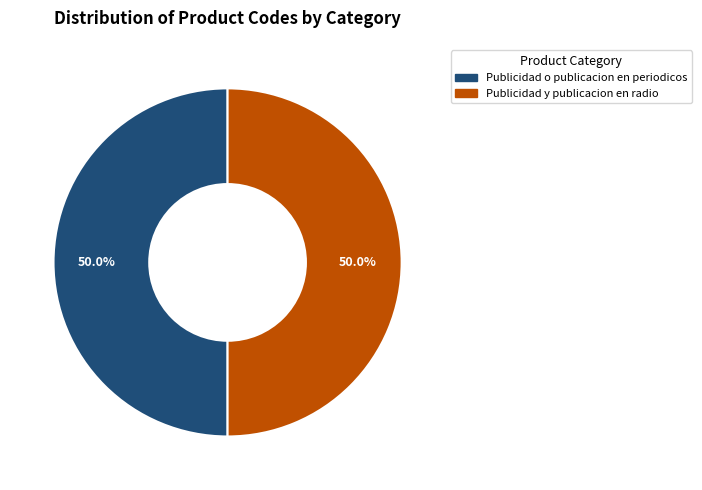

Combined, do Publicidad o publicacion en periodicos and Publicidad y publicacion en radio account for over 50%?

Yes